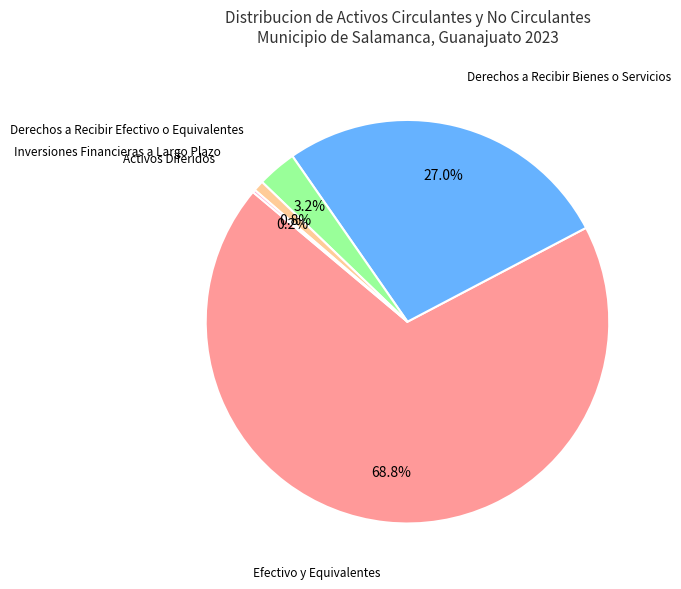

Is there a majority slice in this chart?

Yes